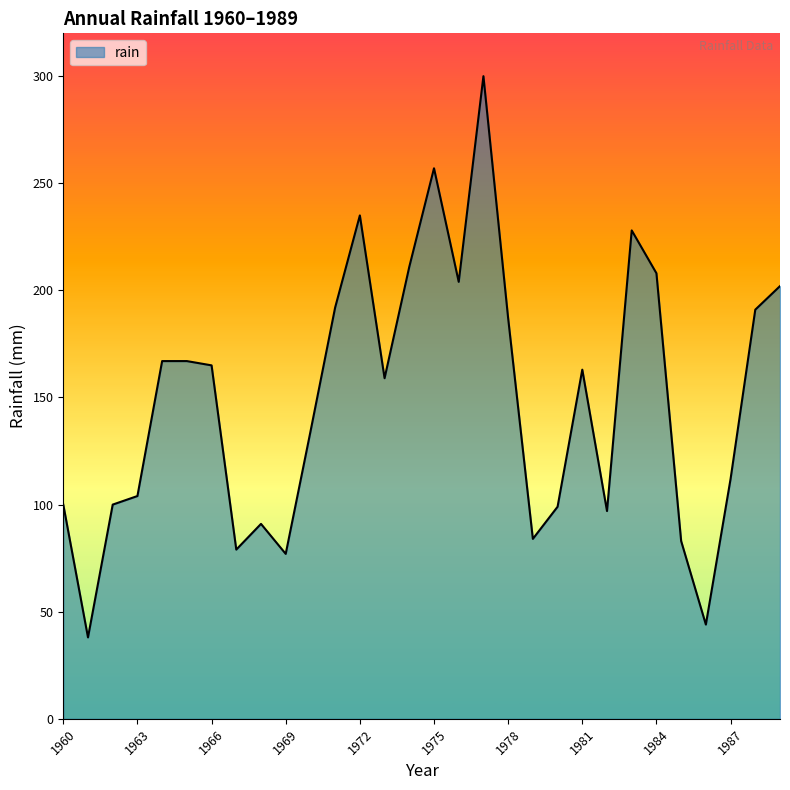

What is the smallest value displayed?

38